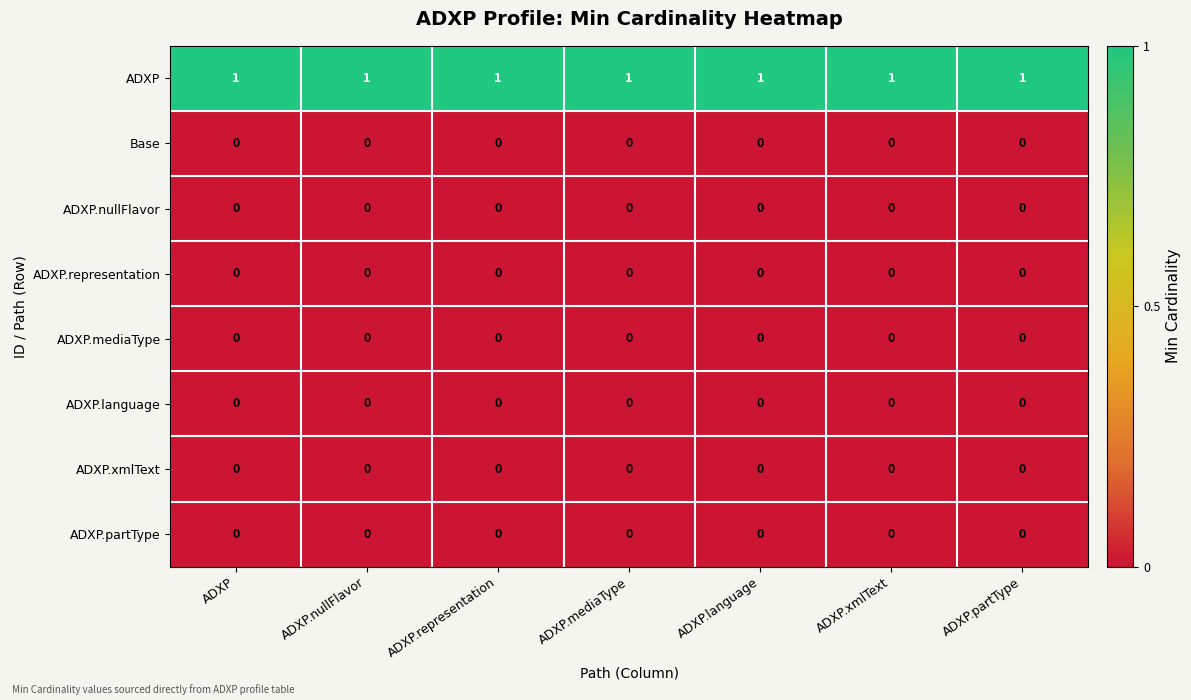

At how many categories does at least one series exceed 0?

7